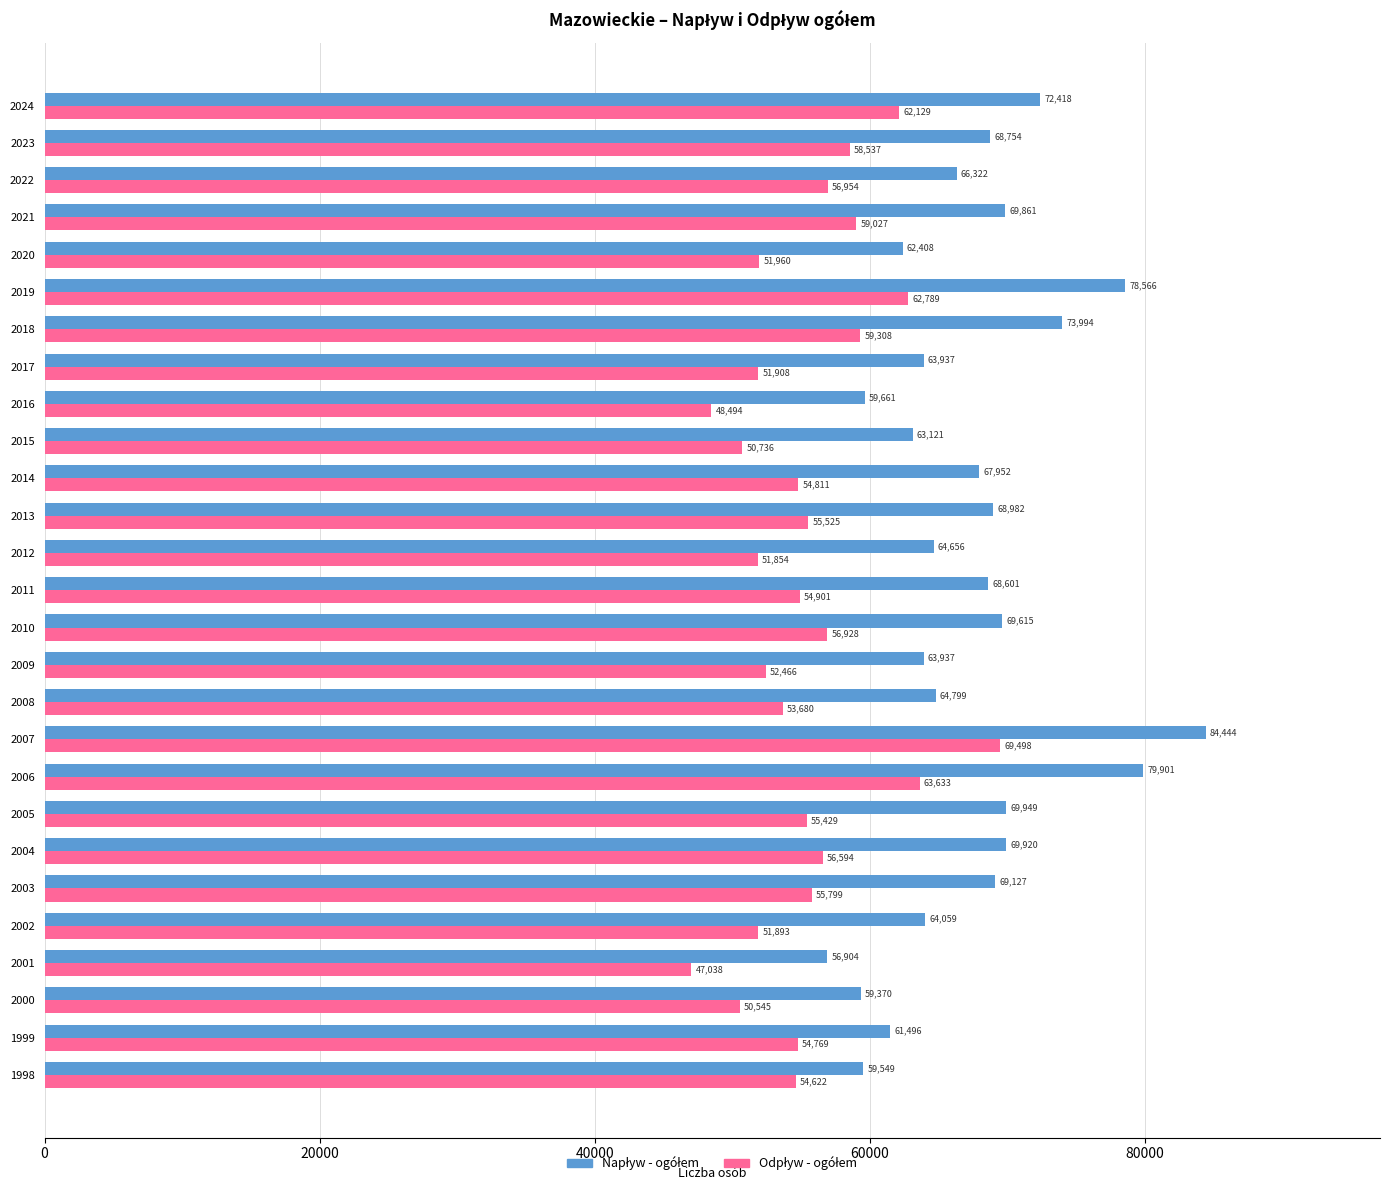

At how many categories does at least one series exceed 68427?

13